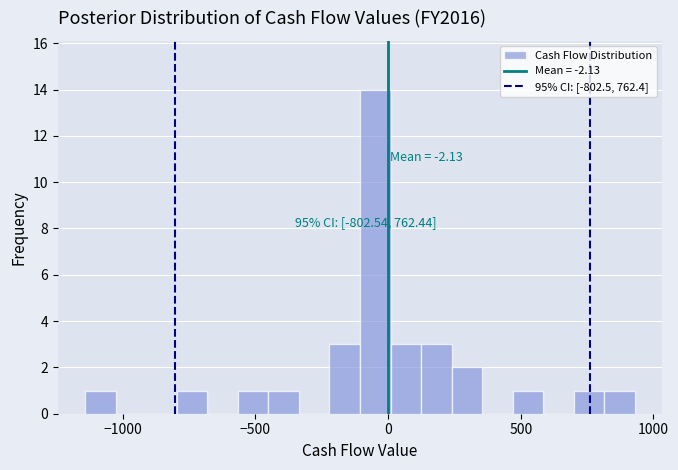

Around what value on the x-axis is the tallest bar? Give the approximate position of its centre, as read against the axis.

-50